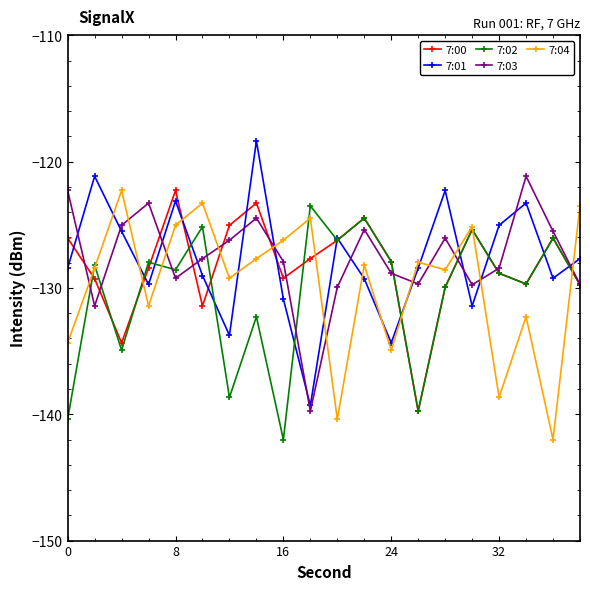

What is the minimum value for 7:03?

-139.8